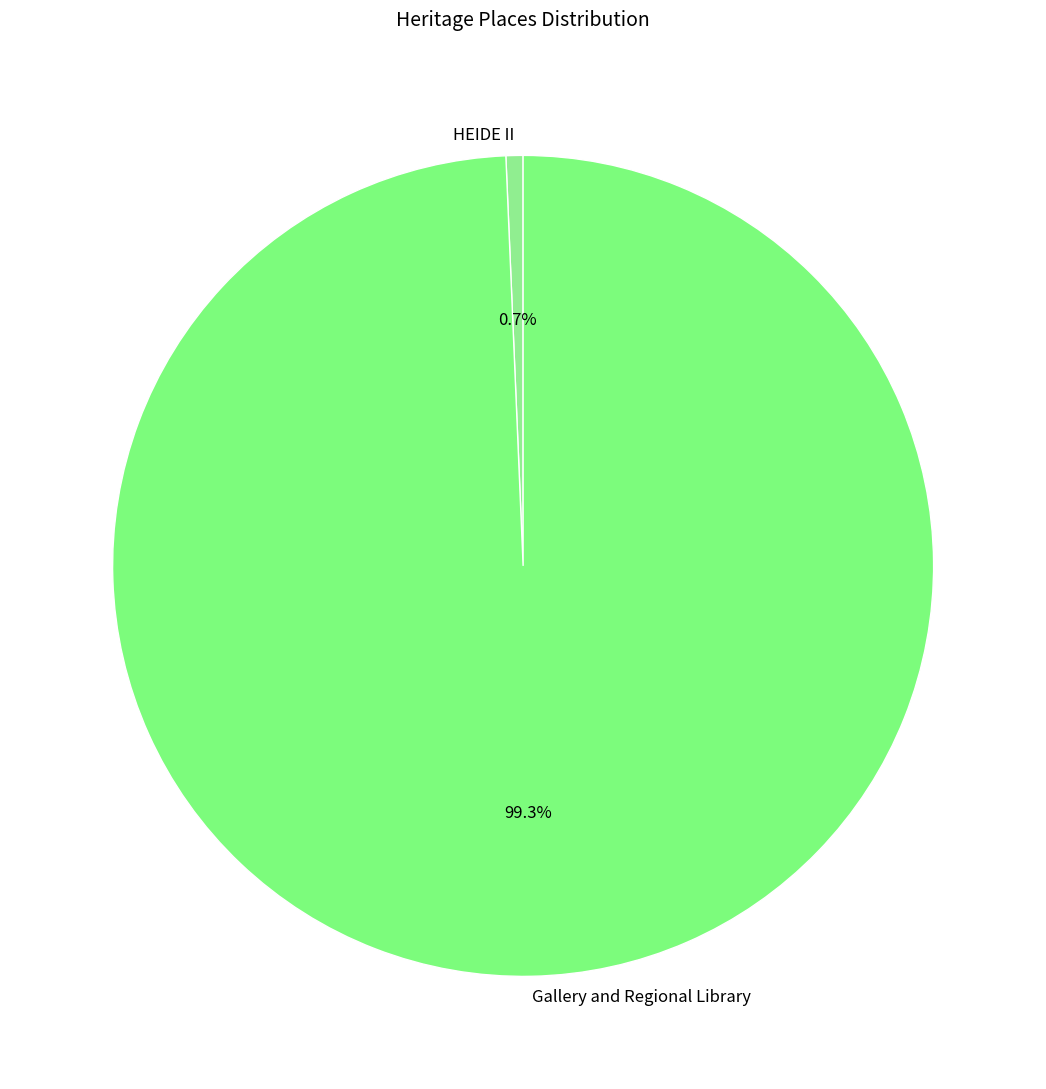

Which slice represents more than half of the pie?

Gallery and Regional Library